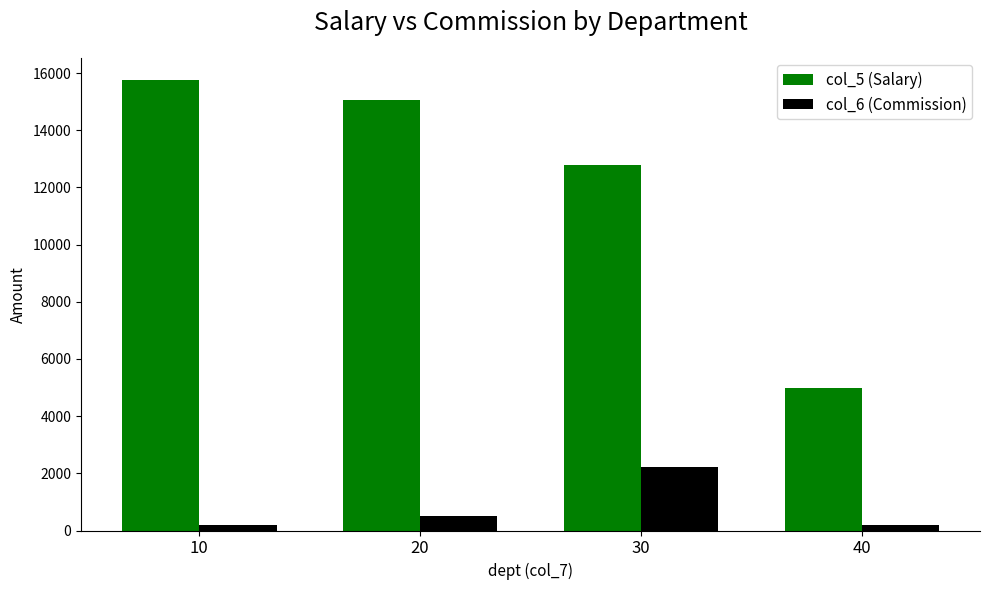

How many bars are there in total?

8